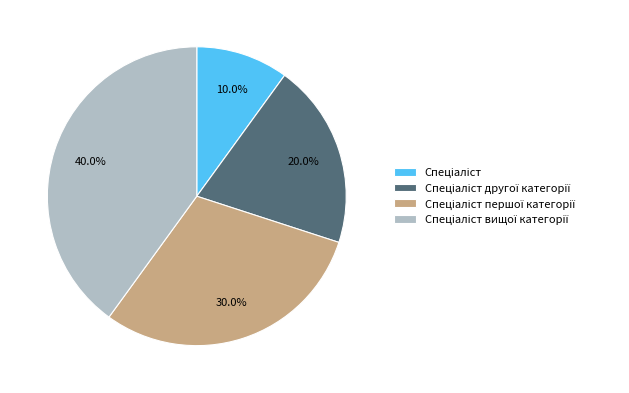

Is there any slice that represents more than half of the pie?

No